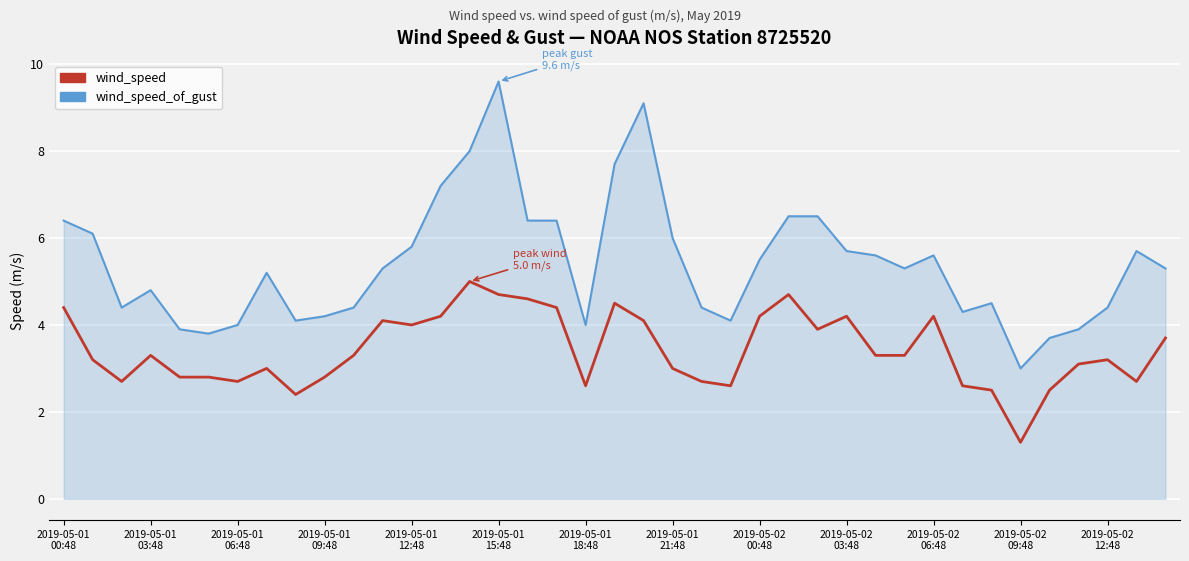

What is the greatest value displayed?

9.6